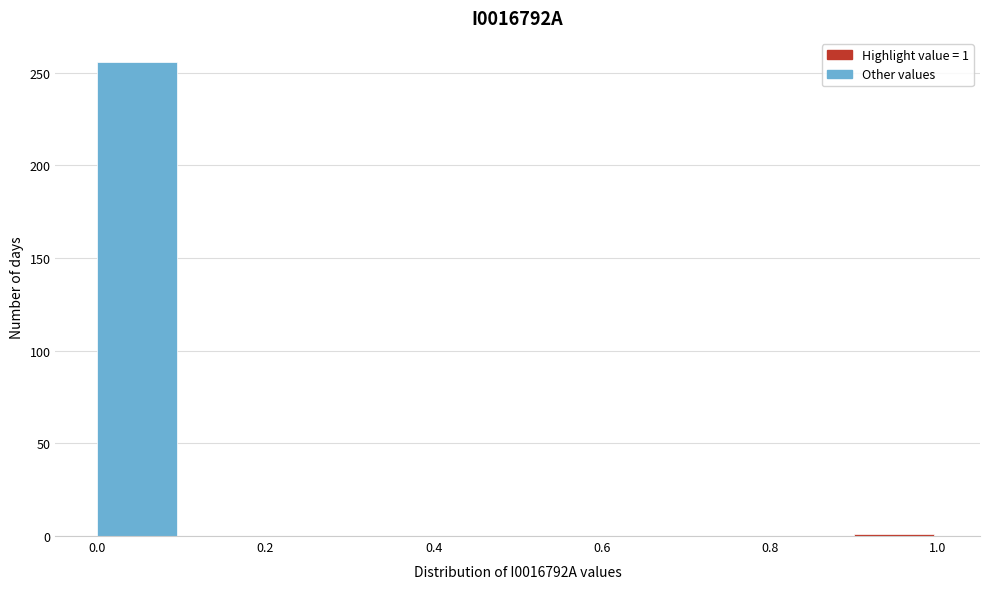

Over which range of the x-axis is the bar tallest?

0.0 to 0.1